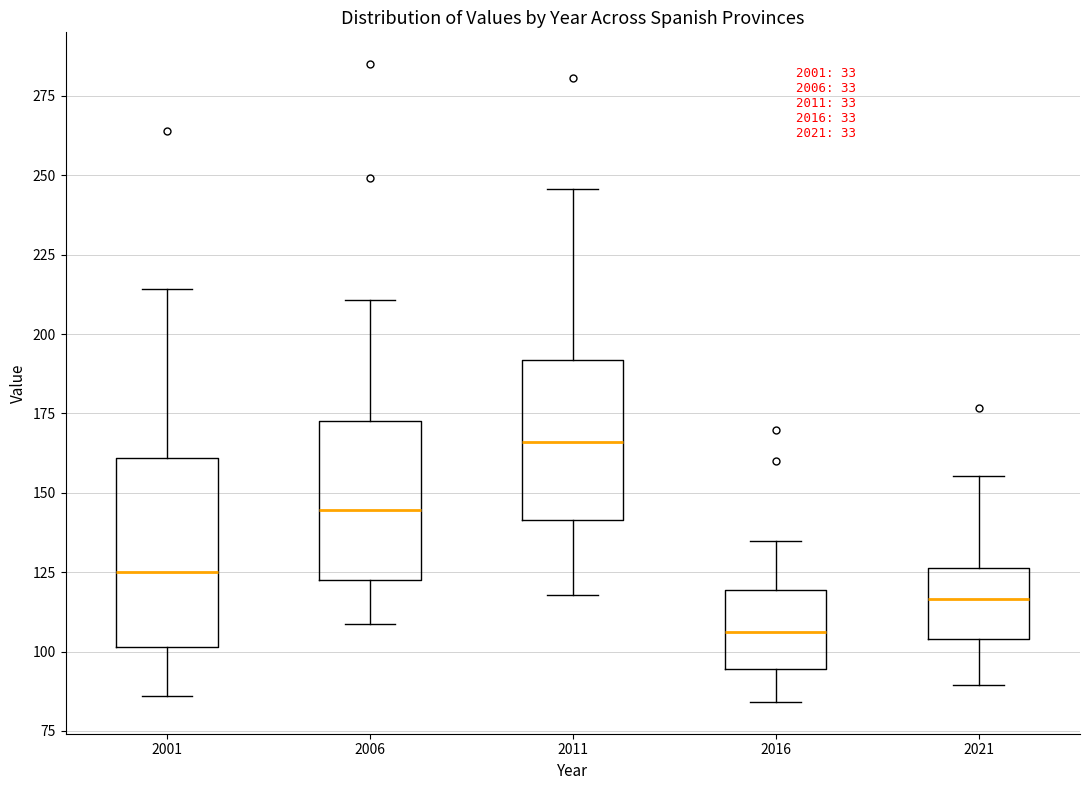

Which box's median line is the highest?

2011